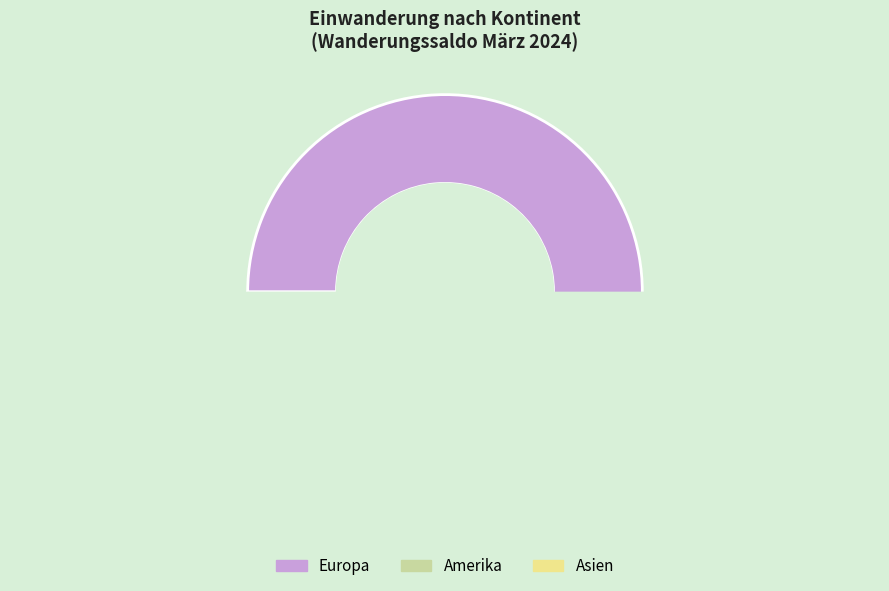

Which category has the biggest portion of the pie?

Europa